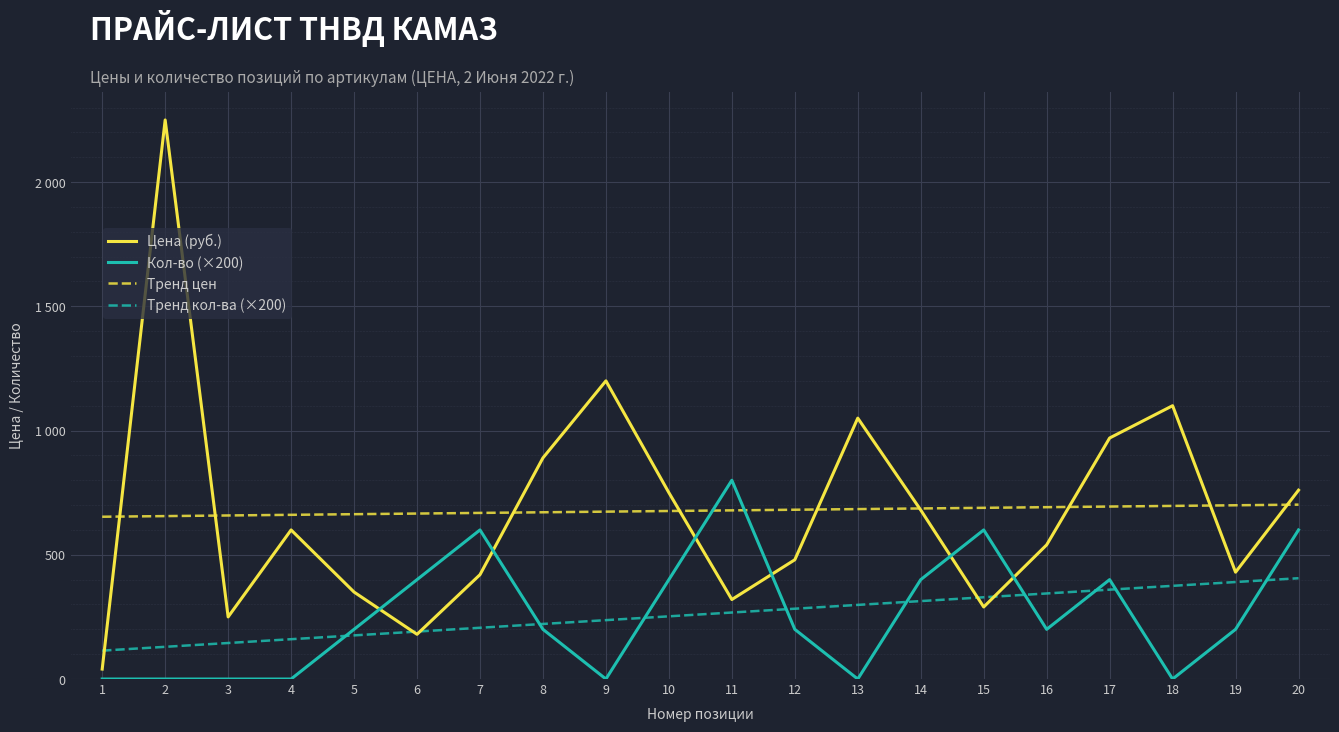

What is the total value across all series at 18?

2171.8